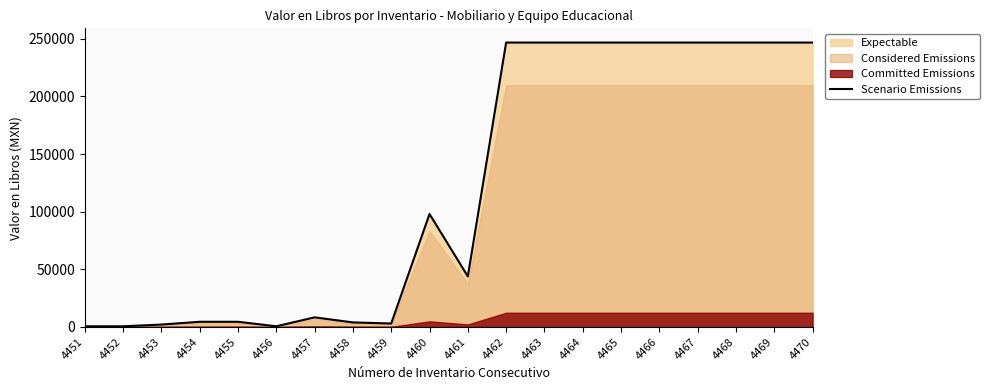

What is the sum of all values?

2389979.4